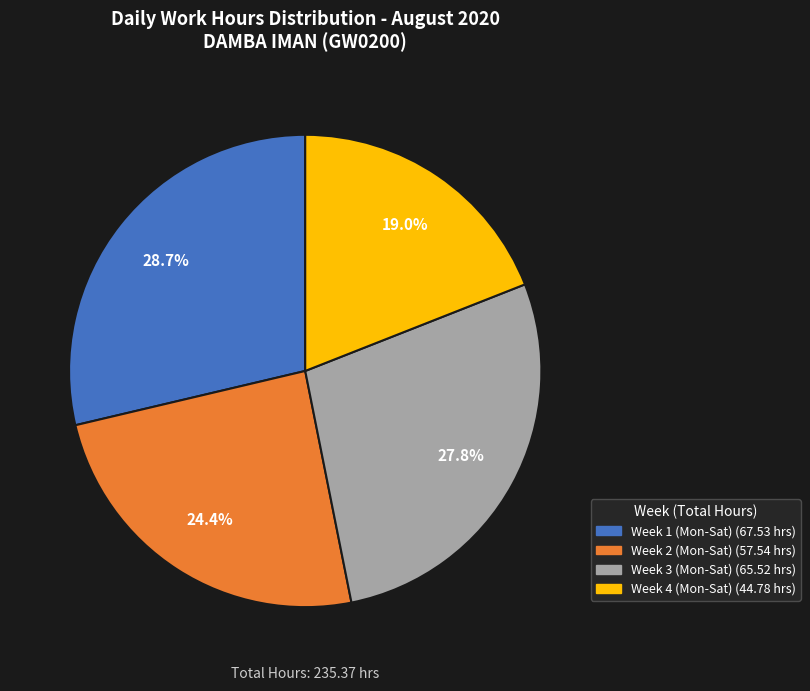

Does any single category account for the majority?

No